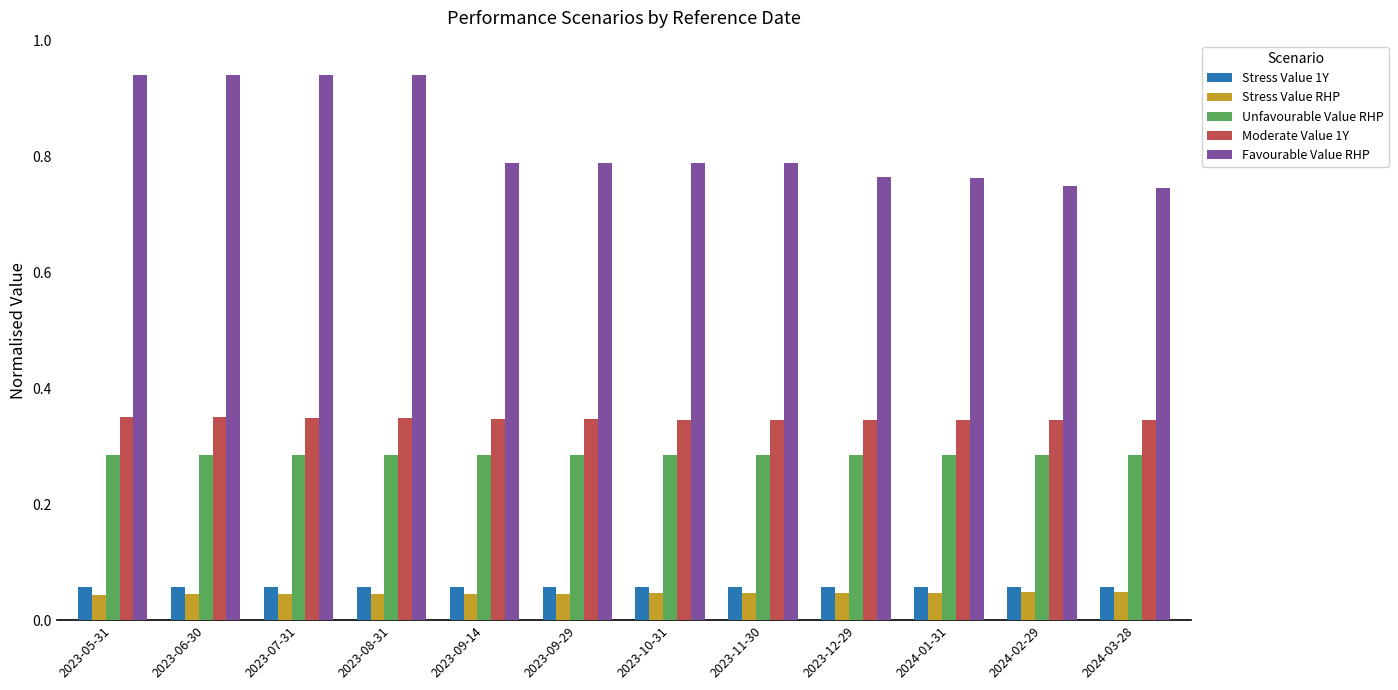

Which series has the largest total across all categories?

Favourable Value RHP